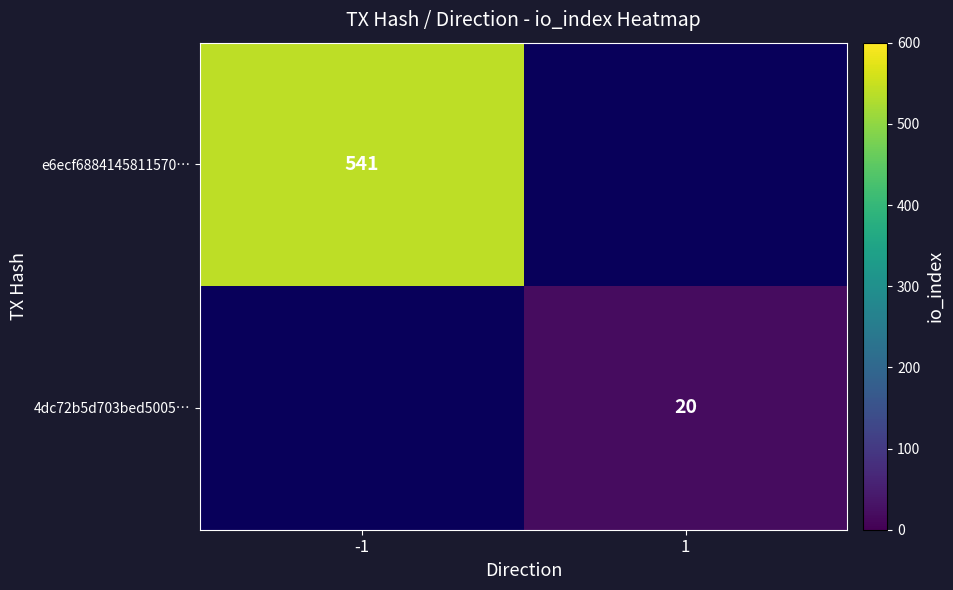

The value of e6ecf6884145811570… at -1 is 541. True or false?

True